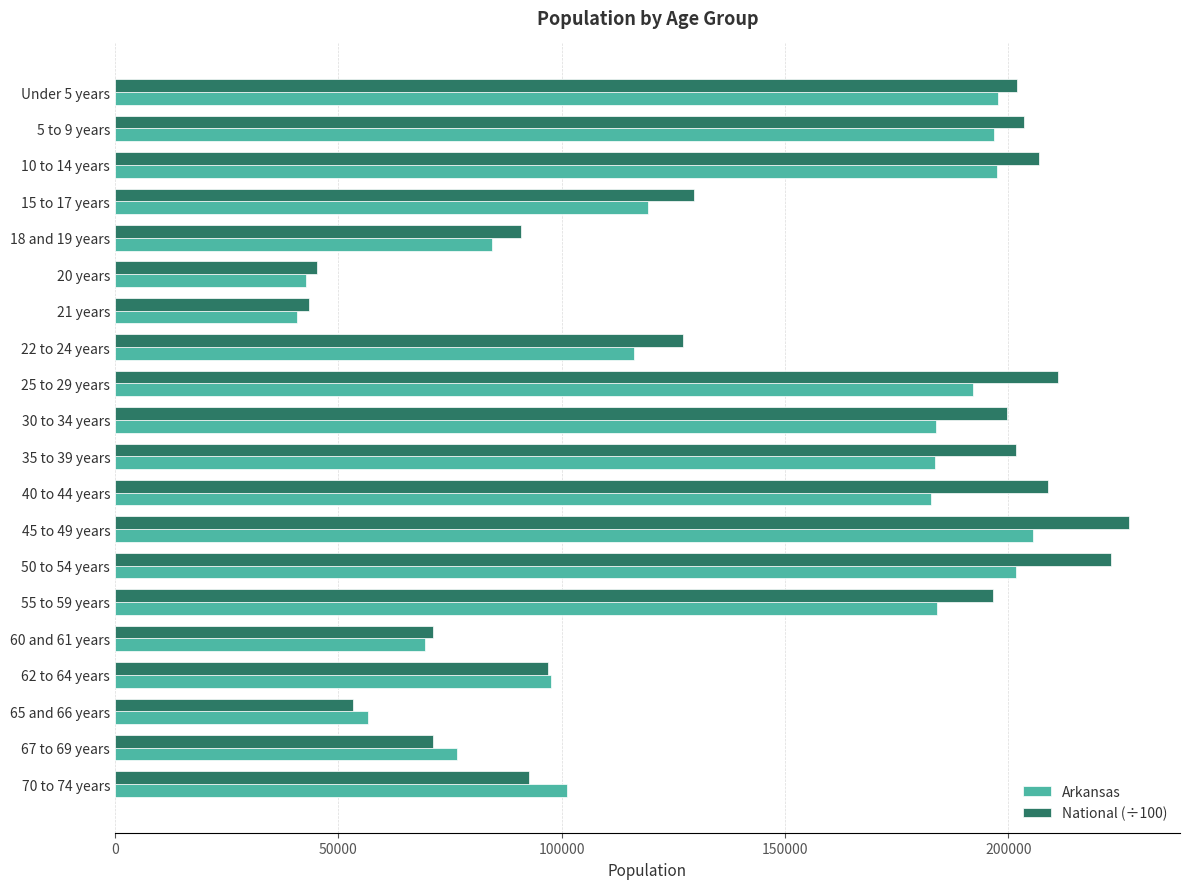

The value of Arkansas at 45 to 49 years is 205544.0. True or false?

True